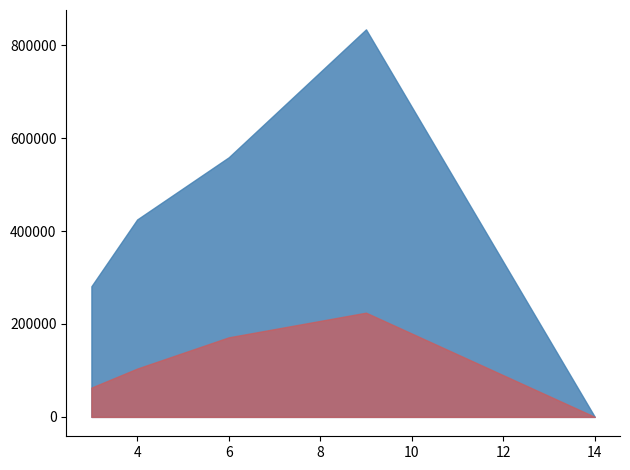

At which label does Total Wages reach its minimum?

14